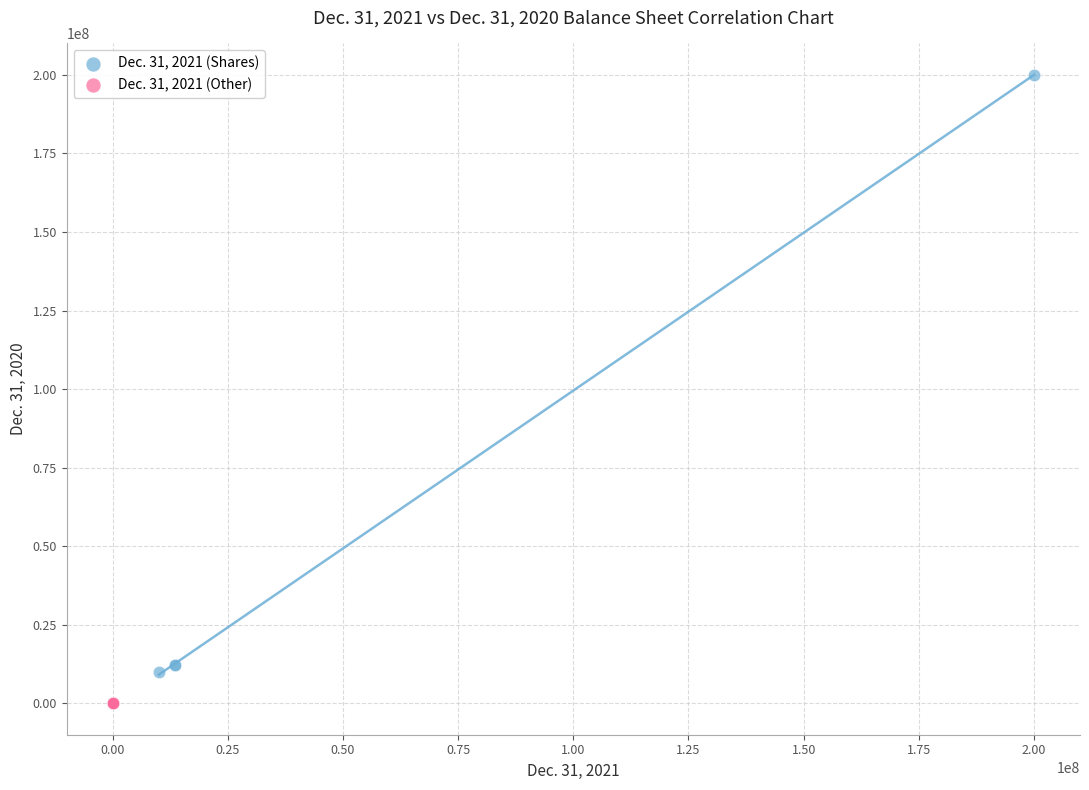

Which series has the largest Y range (max minus min)?

Dec. 31, 2021 (Shares)